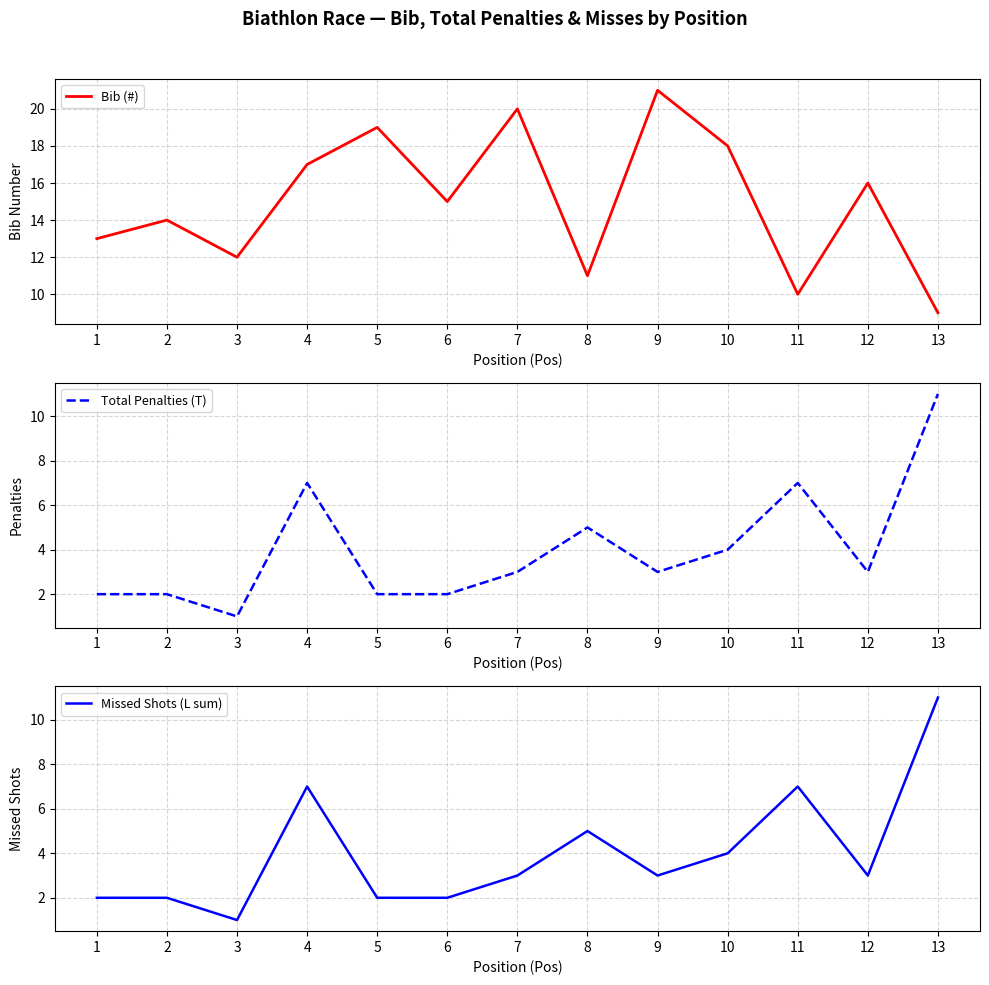

Reading left to right, list all the values displayed in this chart.

Bib (#): 1=13	2=14	3=12	4=17	5=19	6=15	7=20	8=11	9=21	10=18	11=10	12=16	13=9
Total Penalties (T): 1=2	2=2	3=1	4=7	5=2	6=2	7=3	8=5	9=3	10=4	11=7	12=3	13=11
Missed Shots (L sum): 1=2	2=2	3=1	4=7	5=2	6=2	7=3	8=5	9=3	10=4	11=7	12=3	13=11